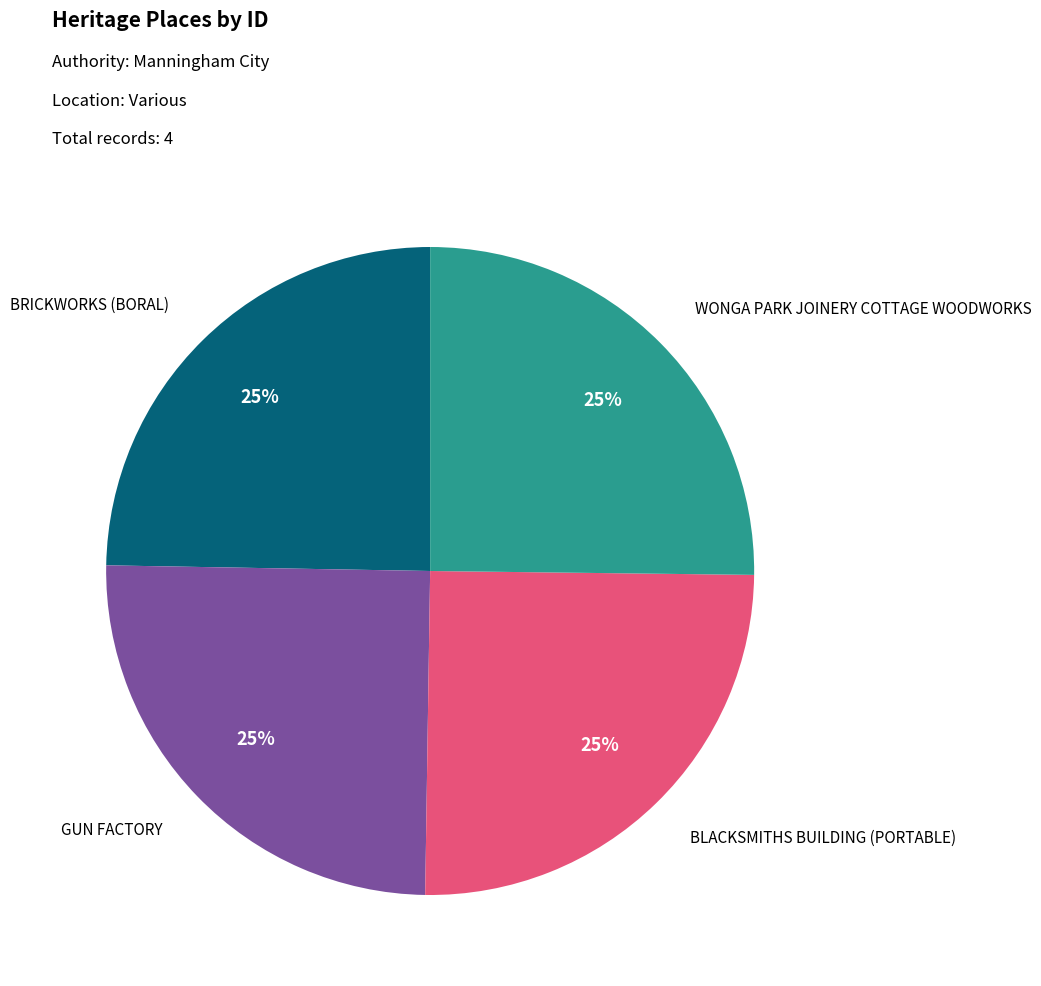

Is there any slice that represents more than half of the pie?

No